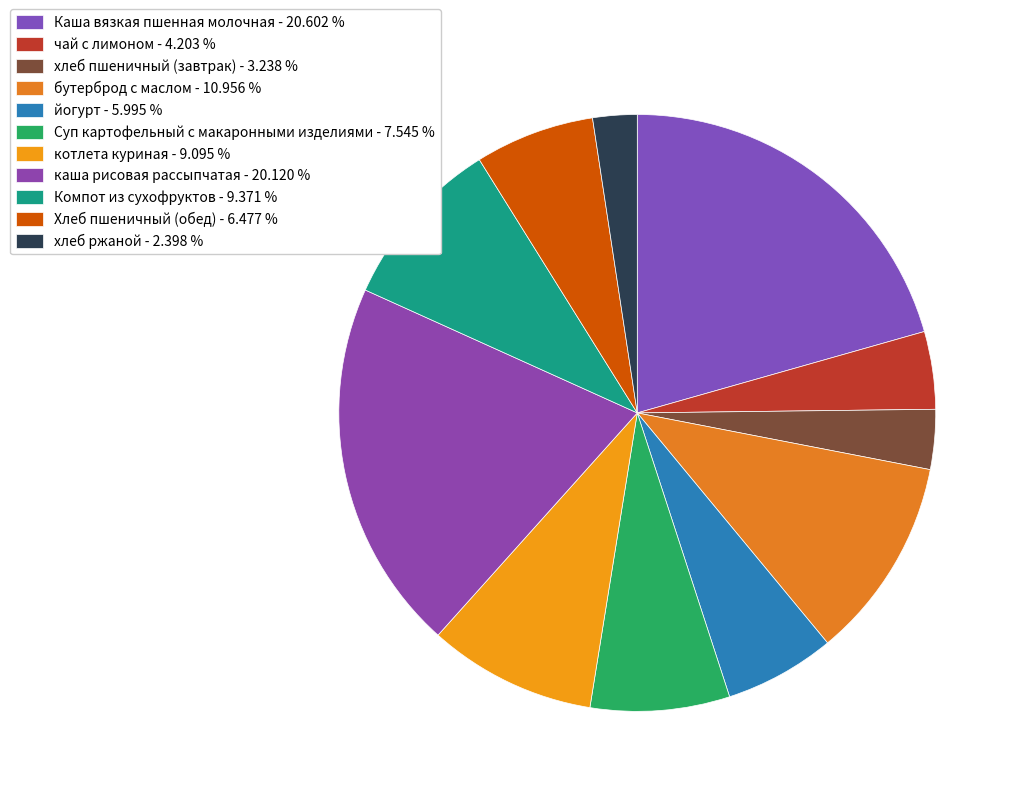

How many slices are in this pie chart?

11